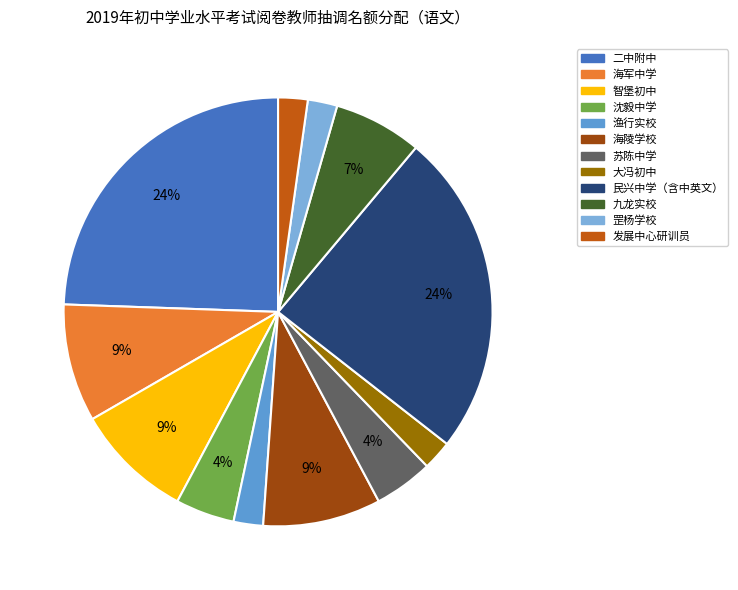

Which slice is the smallest?

渔行实校